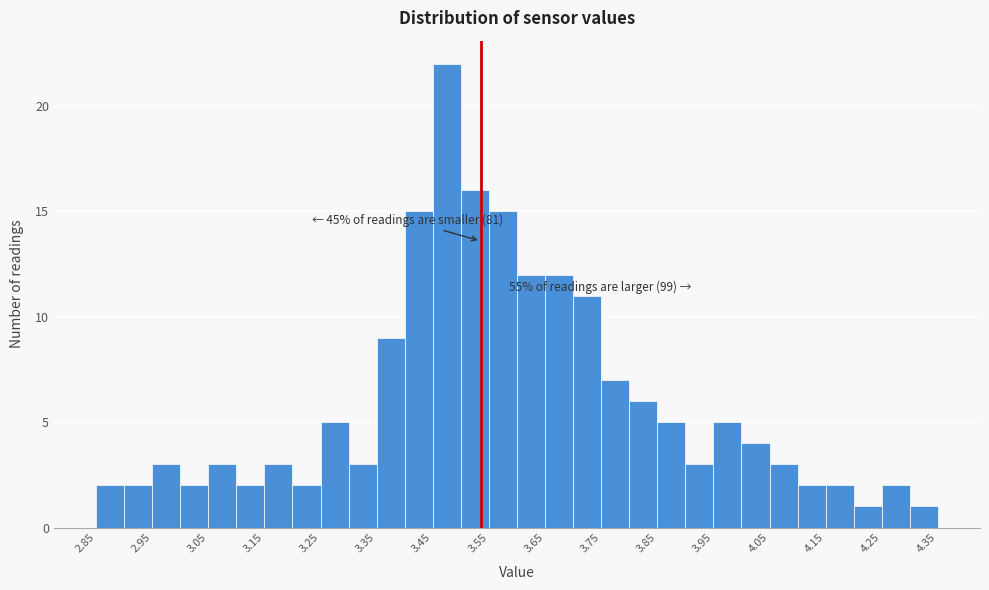

Over which range of the x-axis is the bar tallest?

3.455 to 3.505